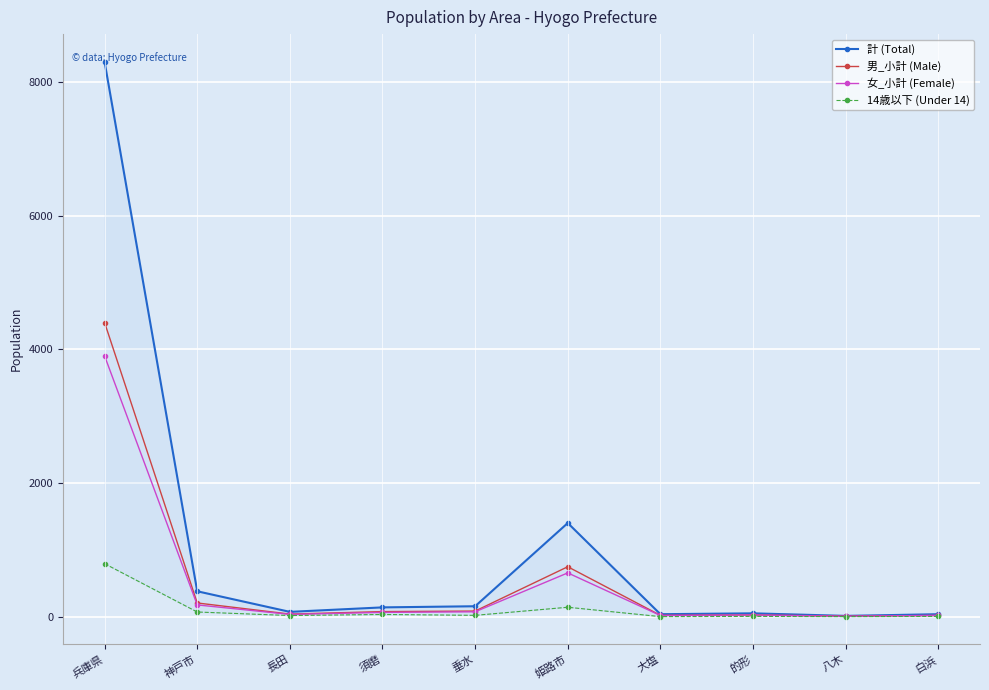

What is the sum of the 女_小計 (Female) values at 的形 and 八木?

28